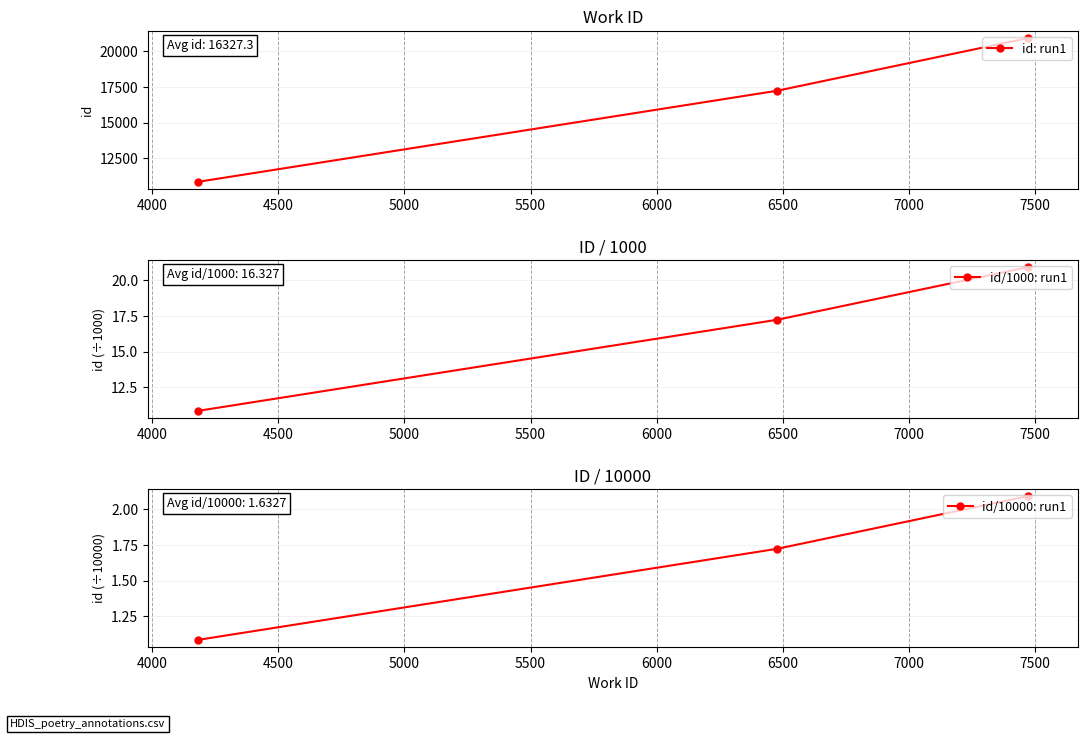

What is the value of the id: run1 point at the 3rd from the left?

20904